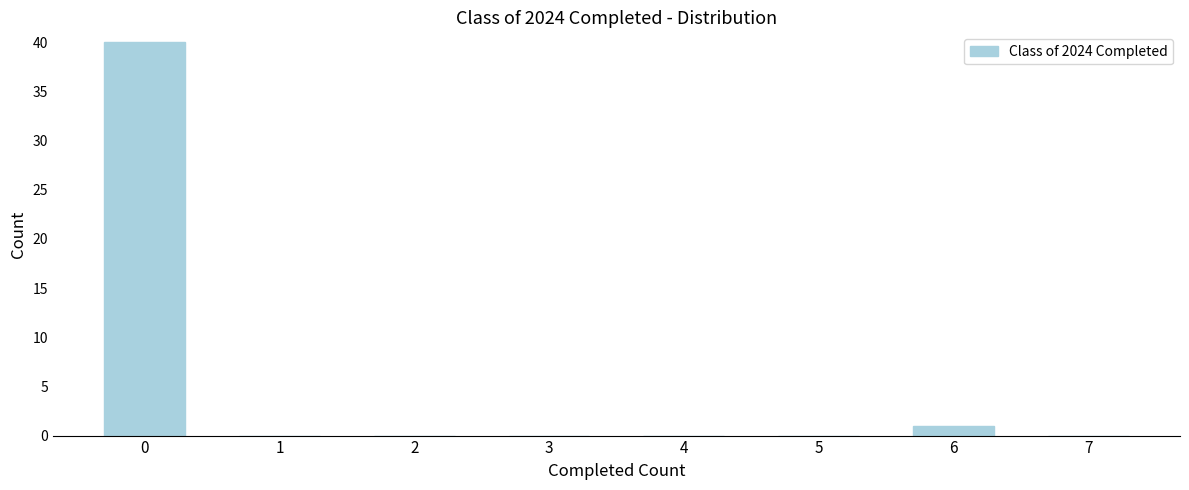

Reading left to right, what are all the values shown in this chart?

0=40	1=0	2=0	3=0	4=0	5=0	6=1	7=0